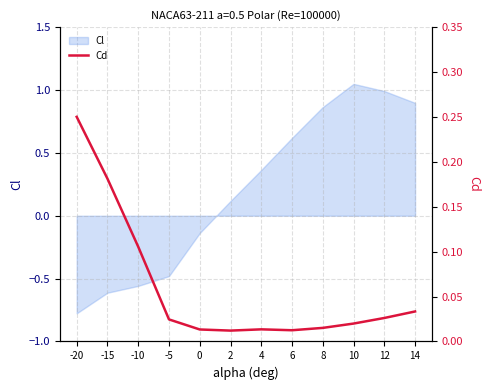

Reading left to right, extract all data points from this chart.

0.3	0.2	0.1	0.0	0.0	0.0	0.0	0.0	0.0	0.0	0.0	0.0